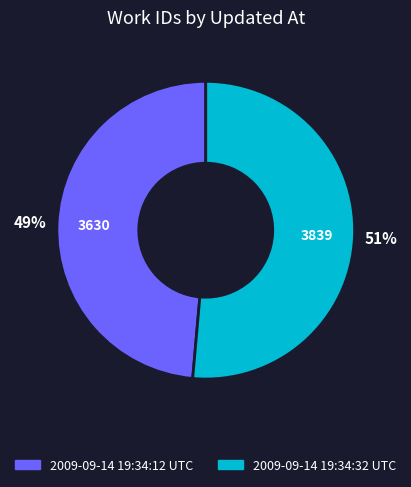

Count the number of slices in the pie.

2